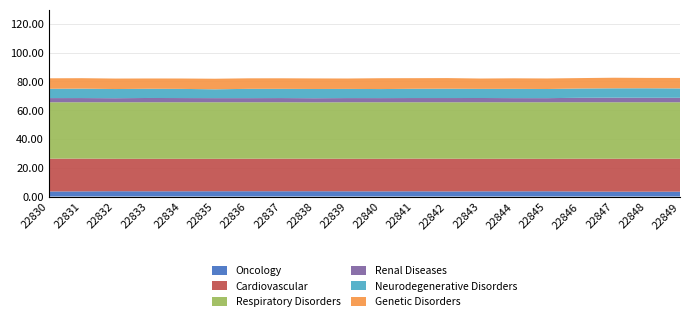

What is the lowest value of the Oncology series?

3.4